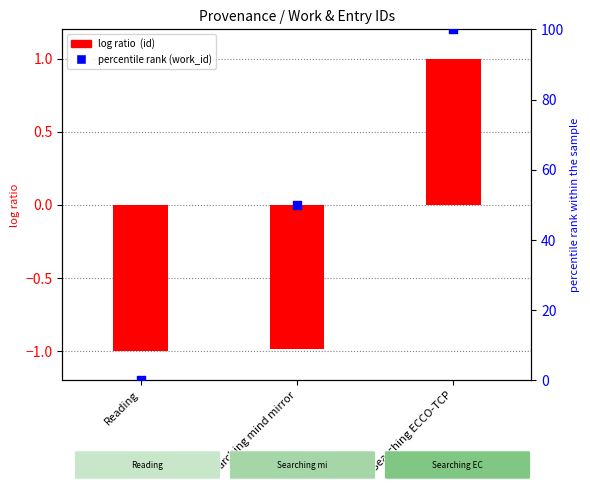

What is the change in value from Reading to Searching ECCO-TCP?

+100